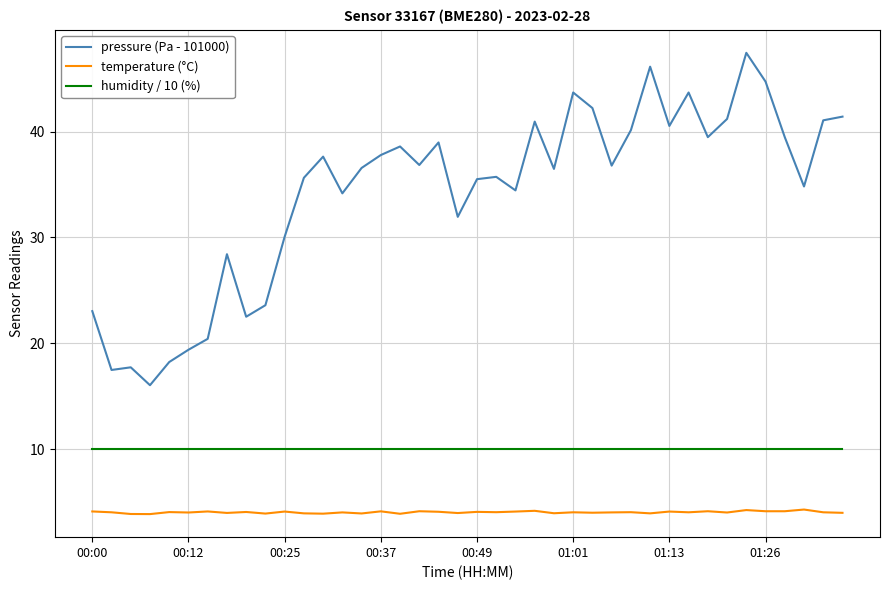

What is the maximum value for temperature (°C)?

4.3